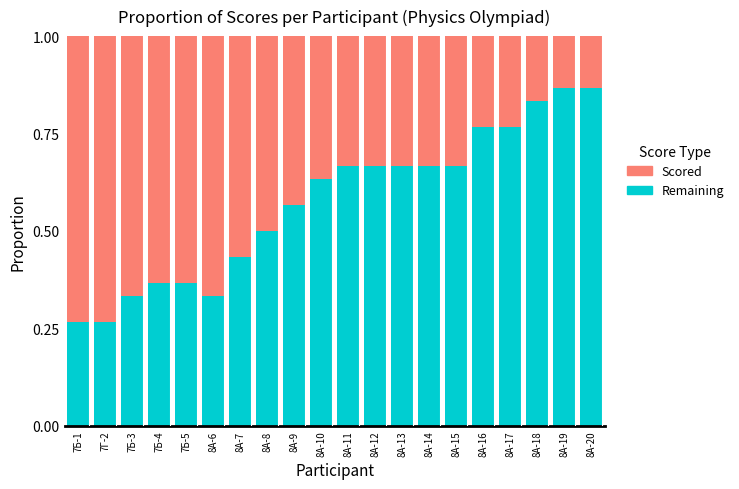

What is the total value across all series at 8А-15?

1.0